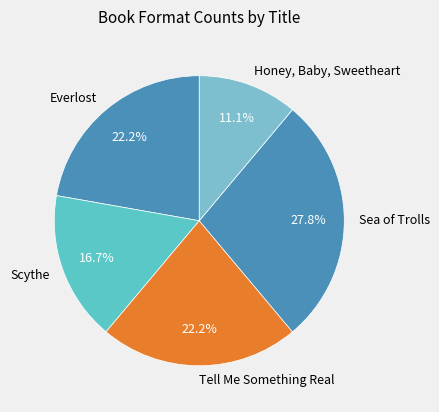

To the nearest percent, what is the combined percentage of Honey, Baby, Sweetheart and Sea of Trolls?

39%